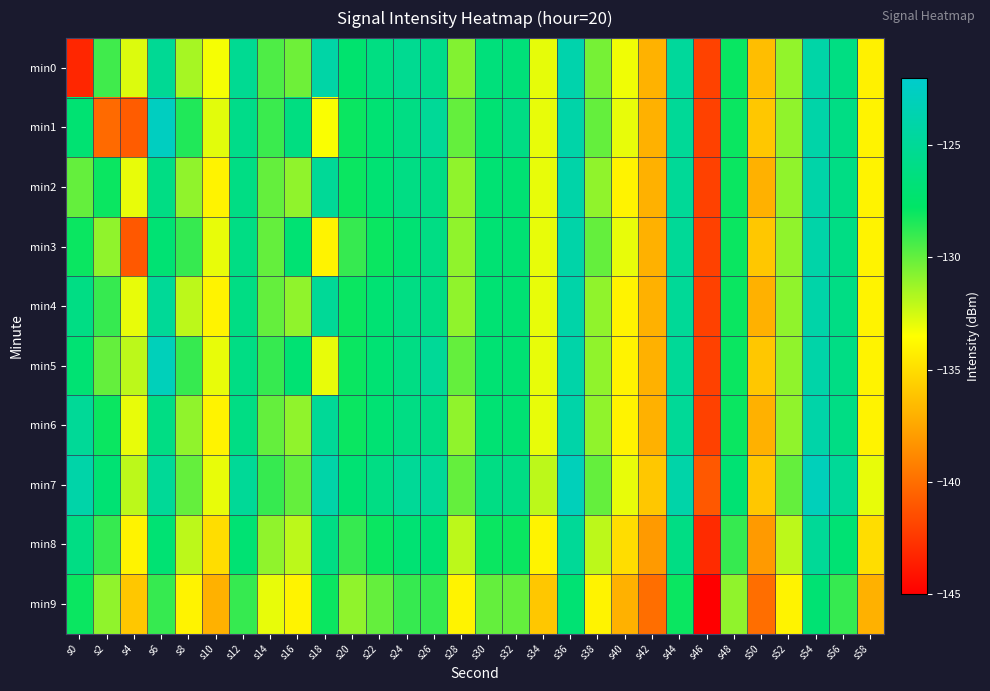

Which series changed the most between s18 and s30?

min3